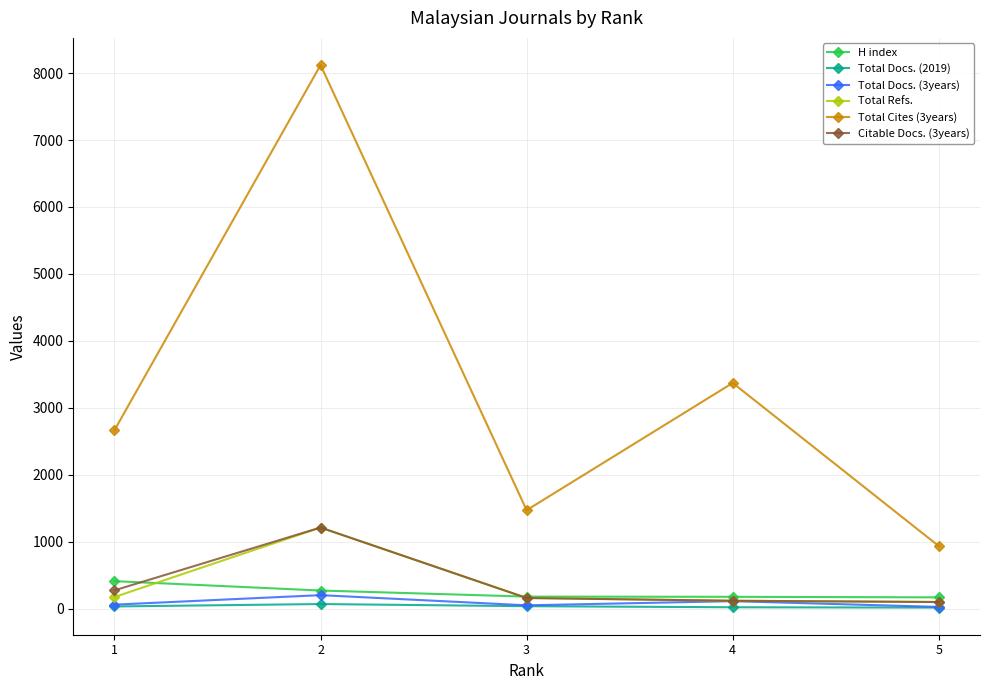

The value of Total Cites (3years) at 5 is 314. True or false?

False